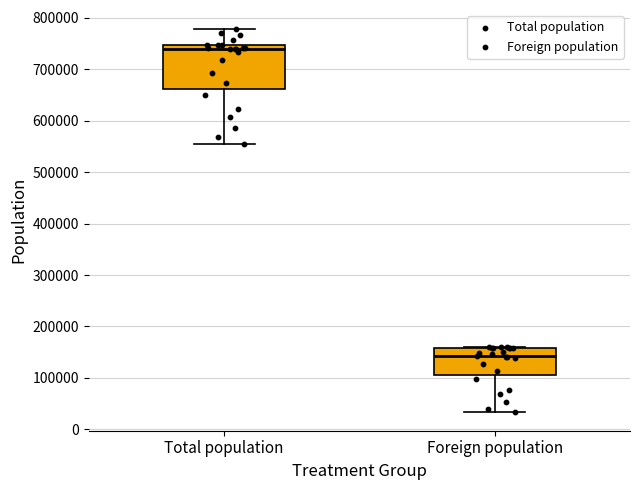

Where does the upper whisker of the box for Total population end on the y-axis? The values are not printed on the chart, so give them approximately, as read against the axis.

780000